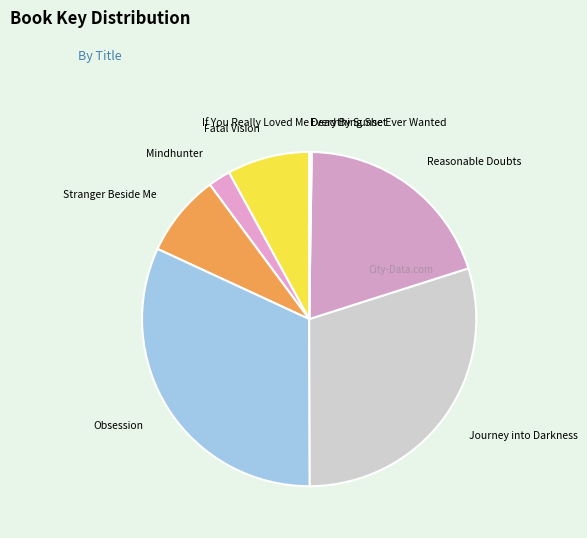

Does Reasonable Doubts represent more than half of the total?

No